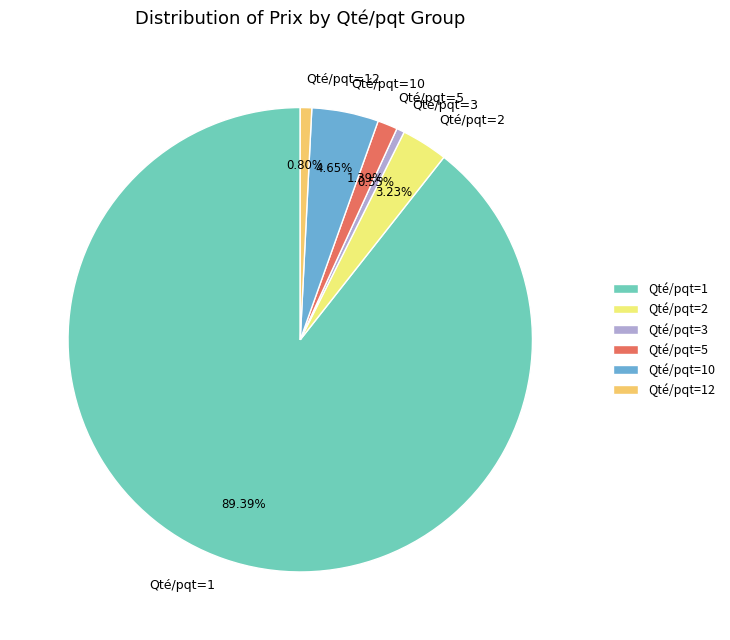

Is there any slice that represents more than half of the pie?

Yes